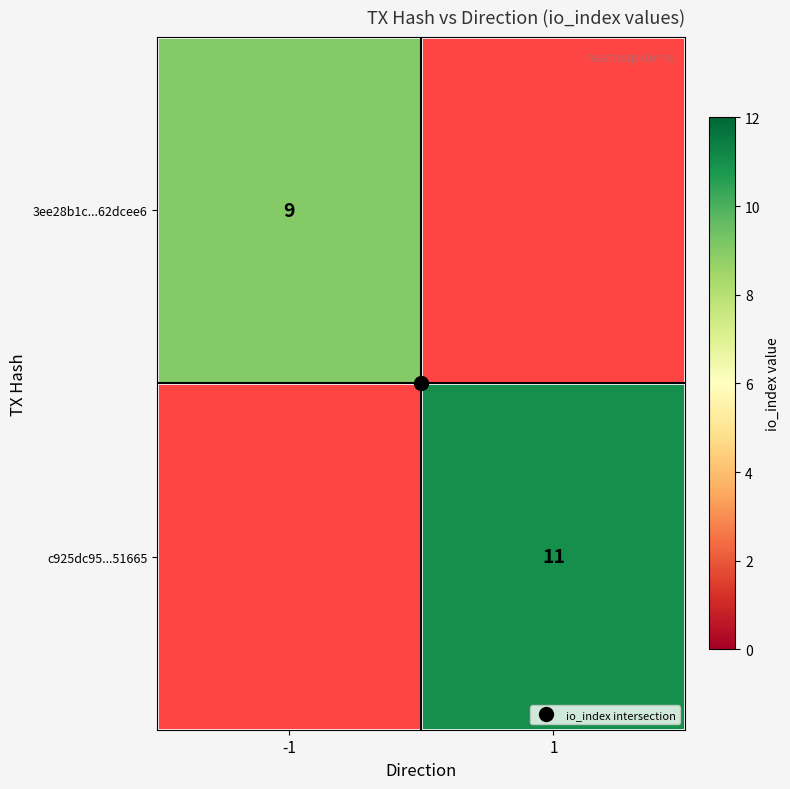

What is the greatest value displayed?

11.0